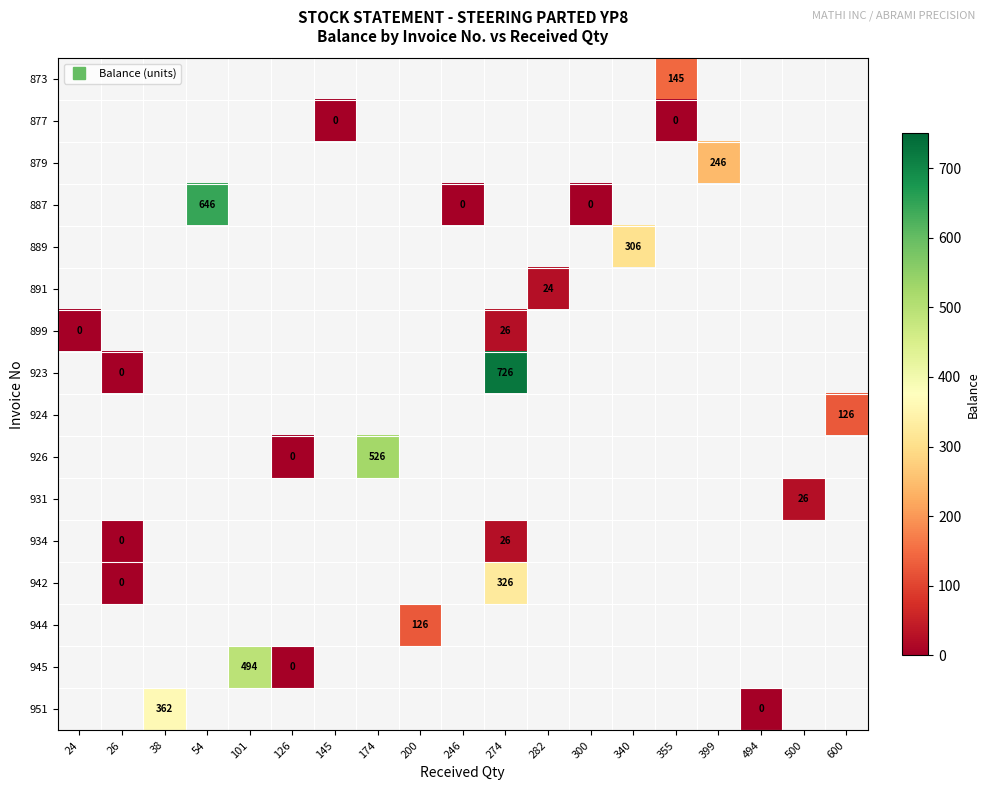

Count the number of data series in this chart.

16